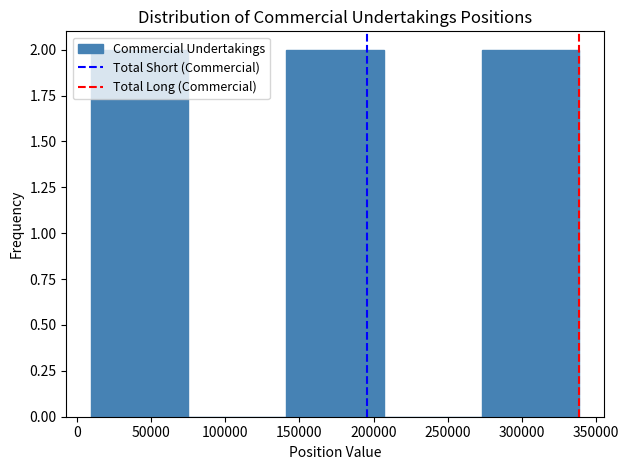

Reading left to right, list every bar in this chart as the range it spans on the x-axis followed by its height. Neither the bar edges nor the heights are printed on the chart, so give them approximately, as read against the axes.

10000 to 75000: 2
75000 to 140000: 0
140000 to 205000: 2
205000 to 275000: 0
275000 to 340000: 2